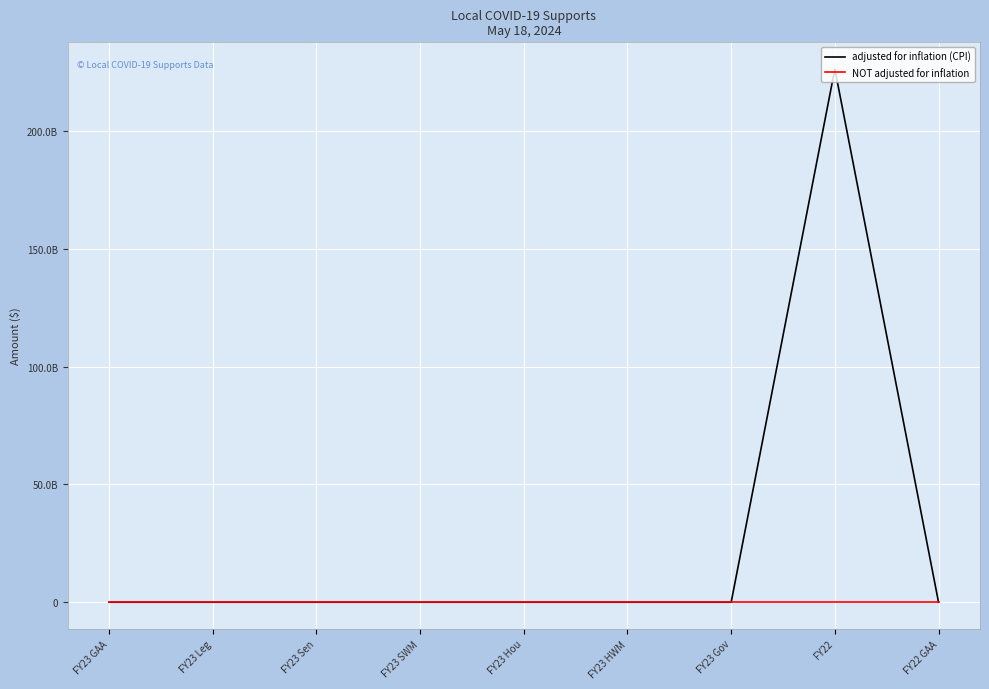

What is the greatest value displayed?

226388217000